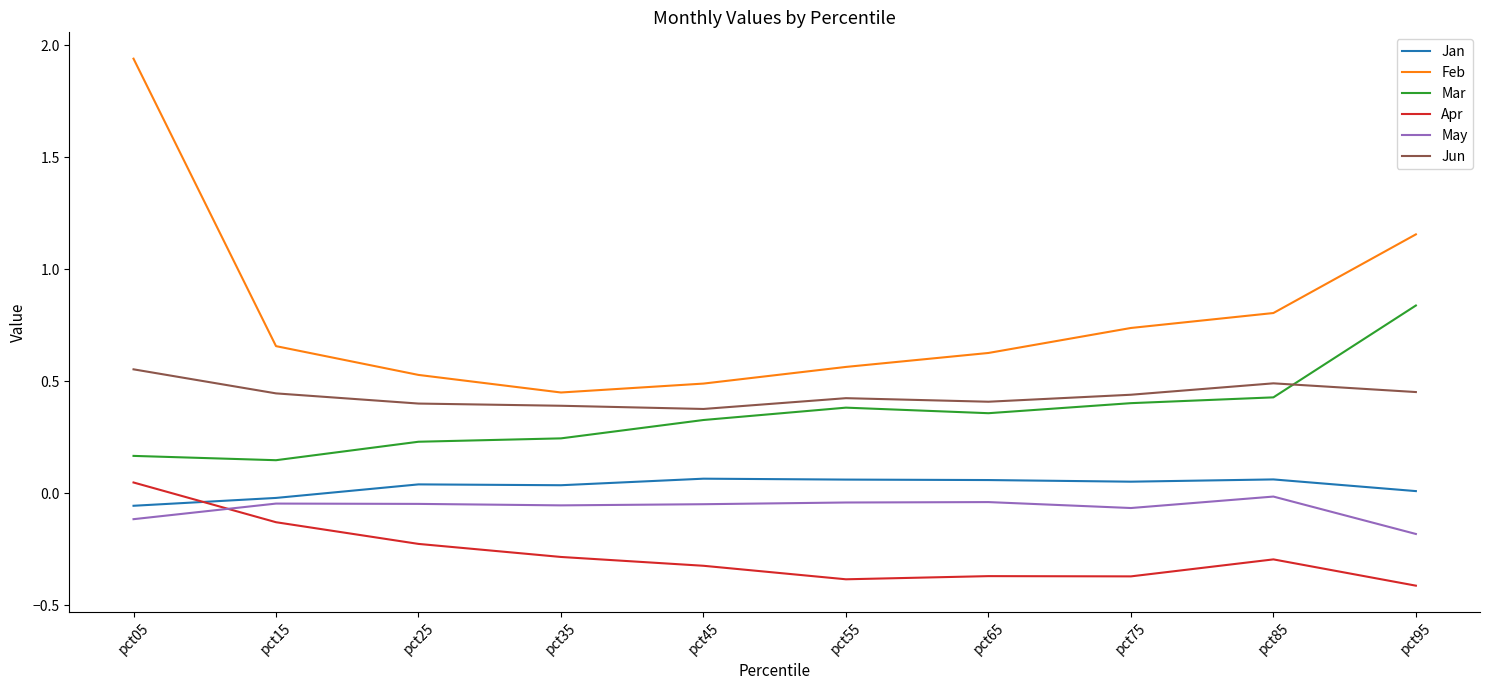

Is it true that Feb equals 0.5 at pct45?

True